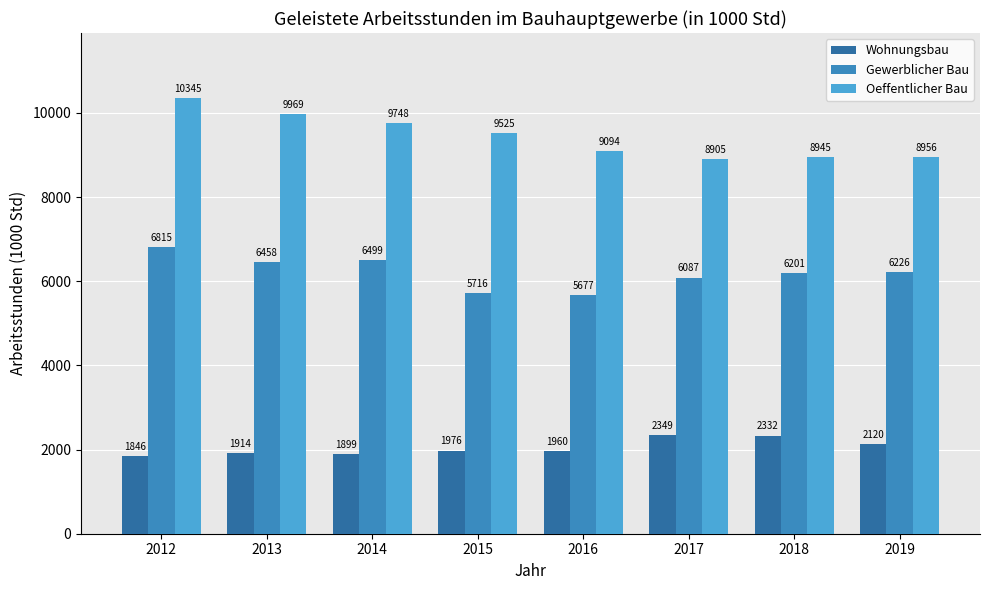

Rank the categories by Oeffentlicher Bau value from highest to lowest.

2012, 2013, 2014, 2015, 2016, 2019, 2018, 2017